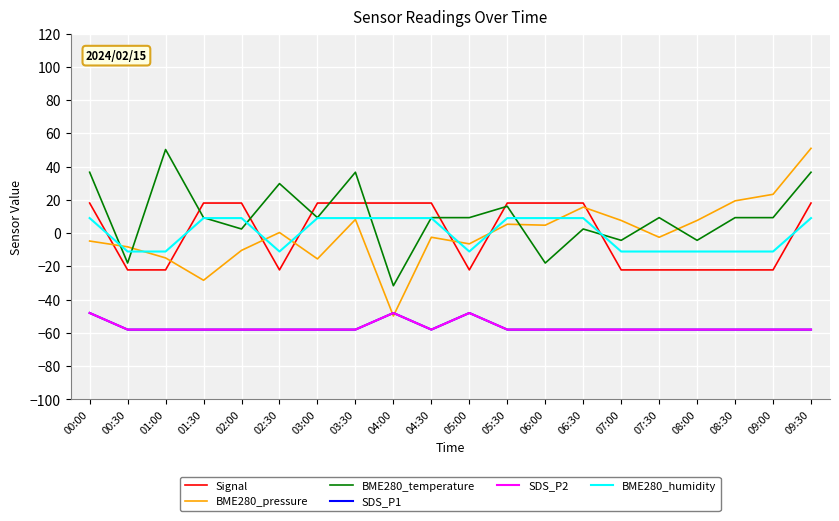

Does the chart have visible grid lines?

Yes